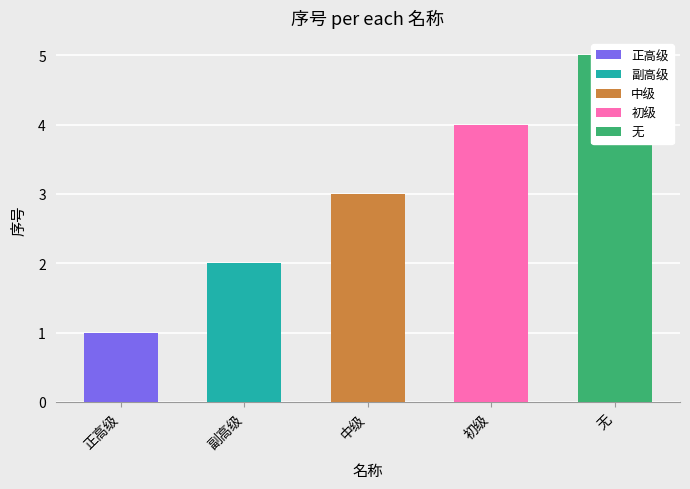

Reading left to right, what are all the values shown in this chart?

1	2	3	4	5